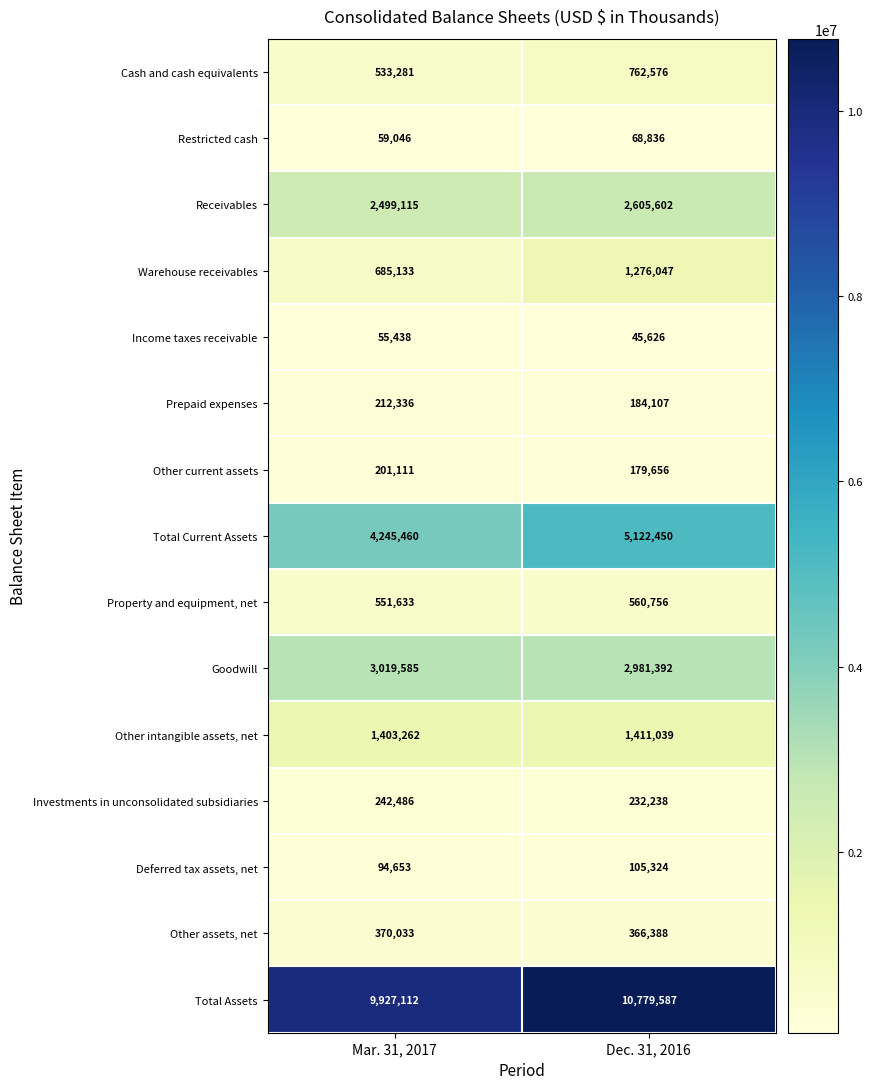

What is the total value across all series at Dec. 31, 2016?

26681624